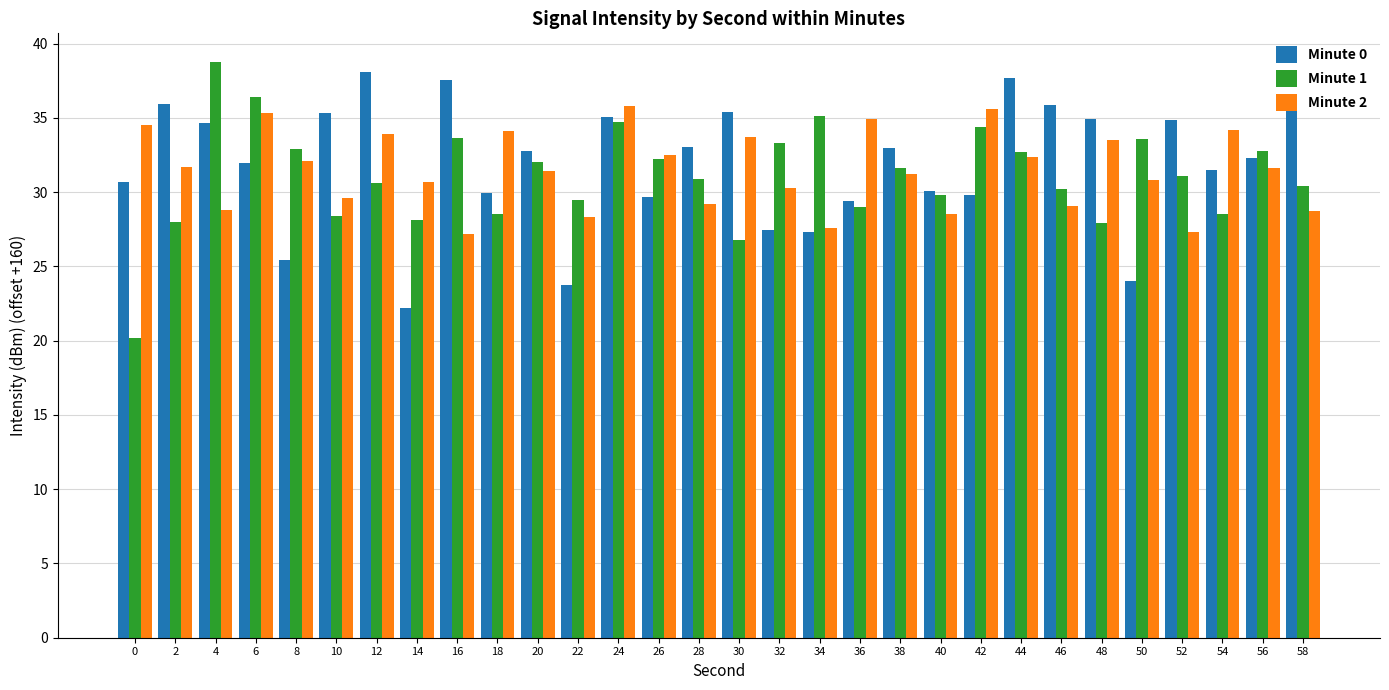

True or false: Minute 0 has a value of 35.4 at 8.

False